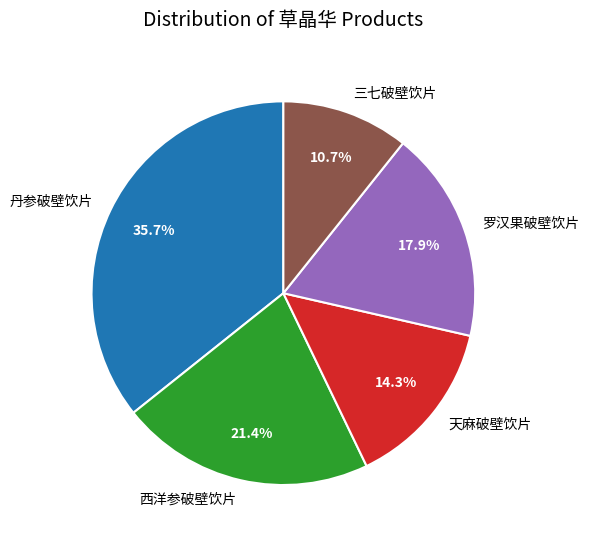

How many segments does this pie chart have?

5